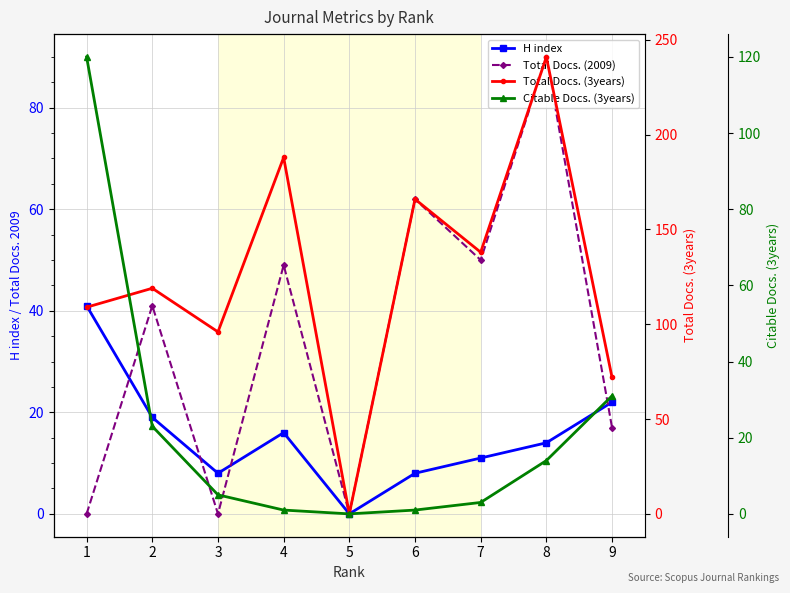

How many series are shown in this chart?

4